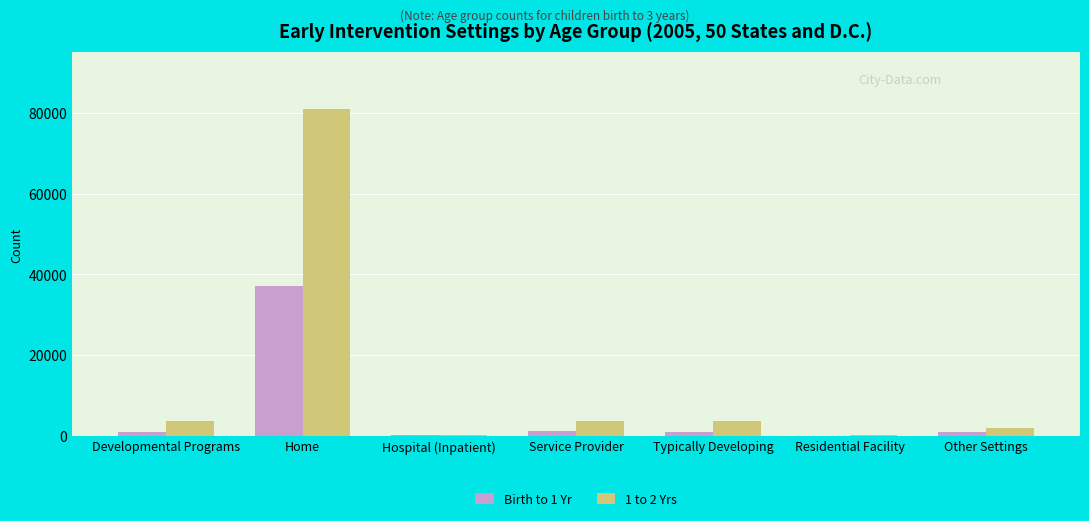

Which series has the largest total across all categories?

1 to 2 Yrs